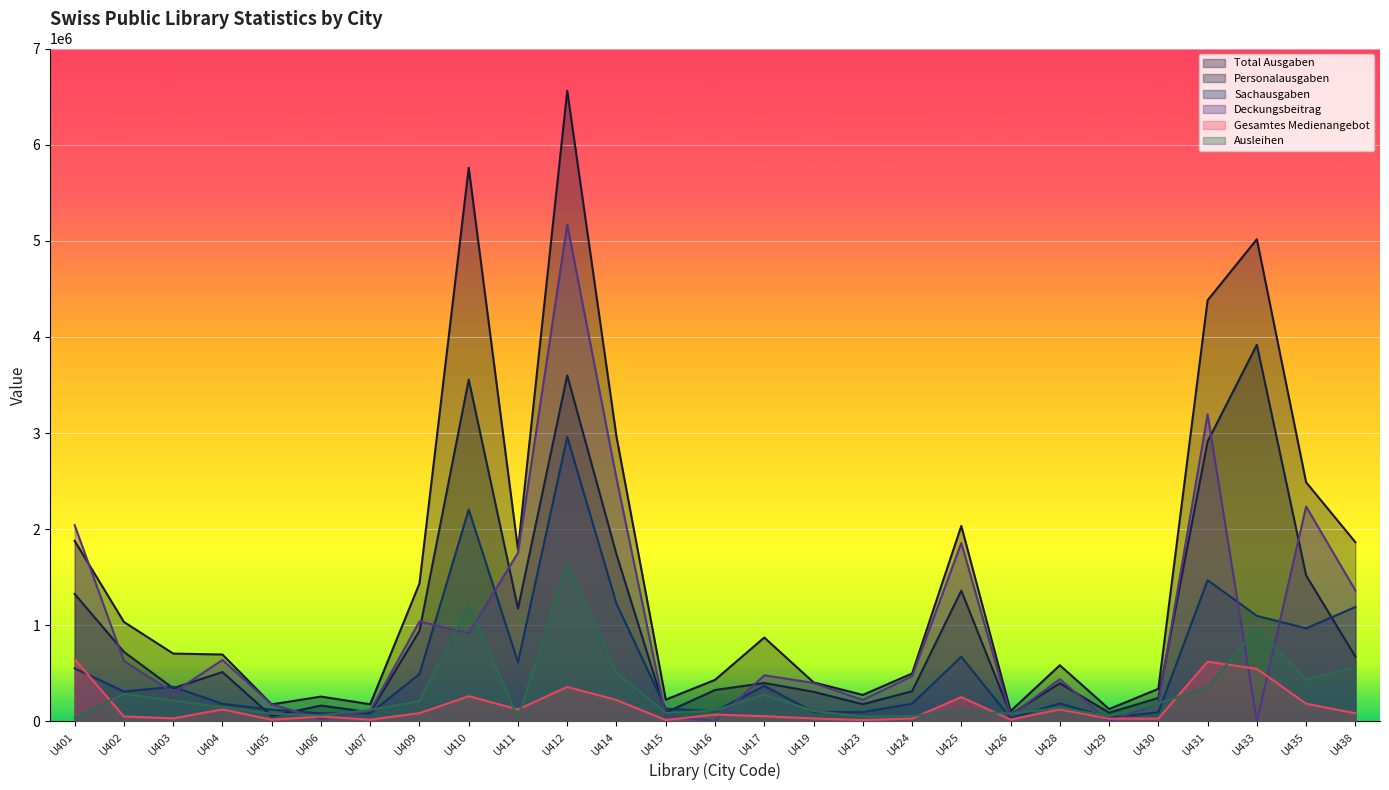

At which label is Sachausgaben closest to 1497202?

U431